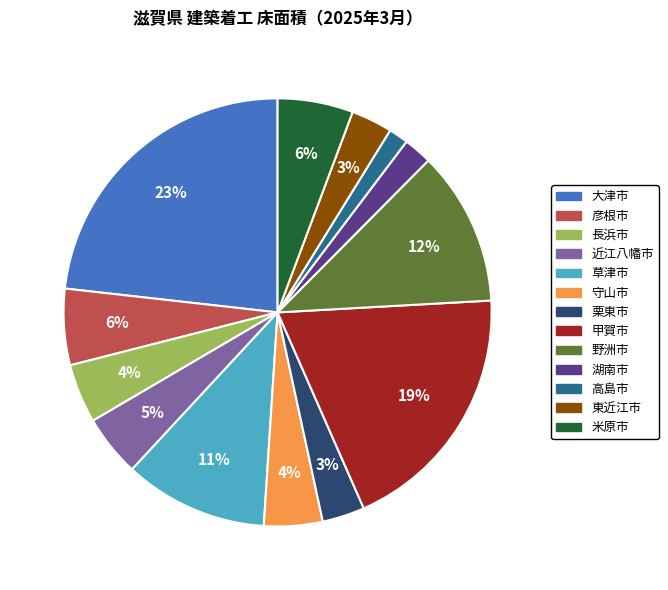

Count the number of slices in the pie.

13